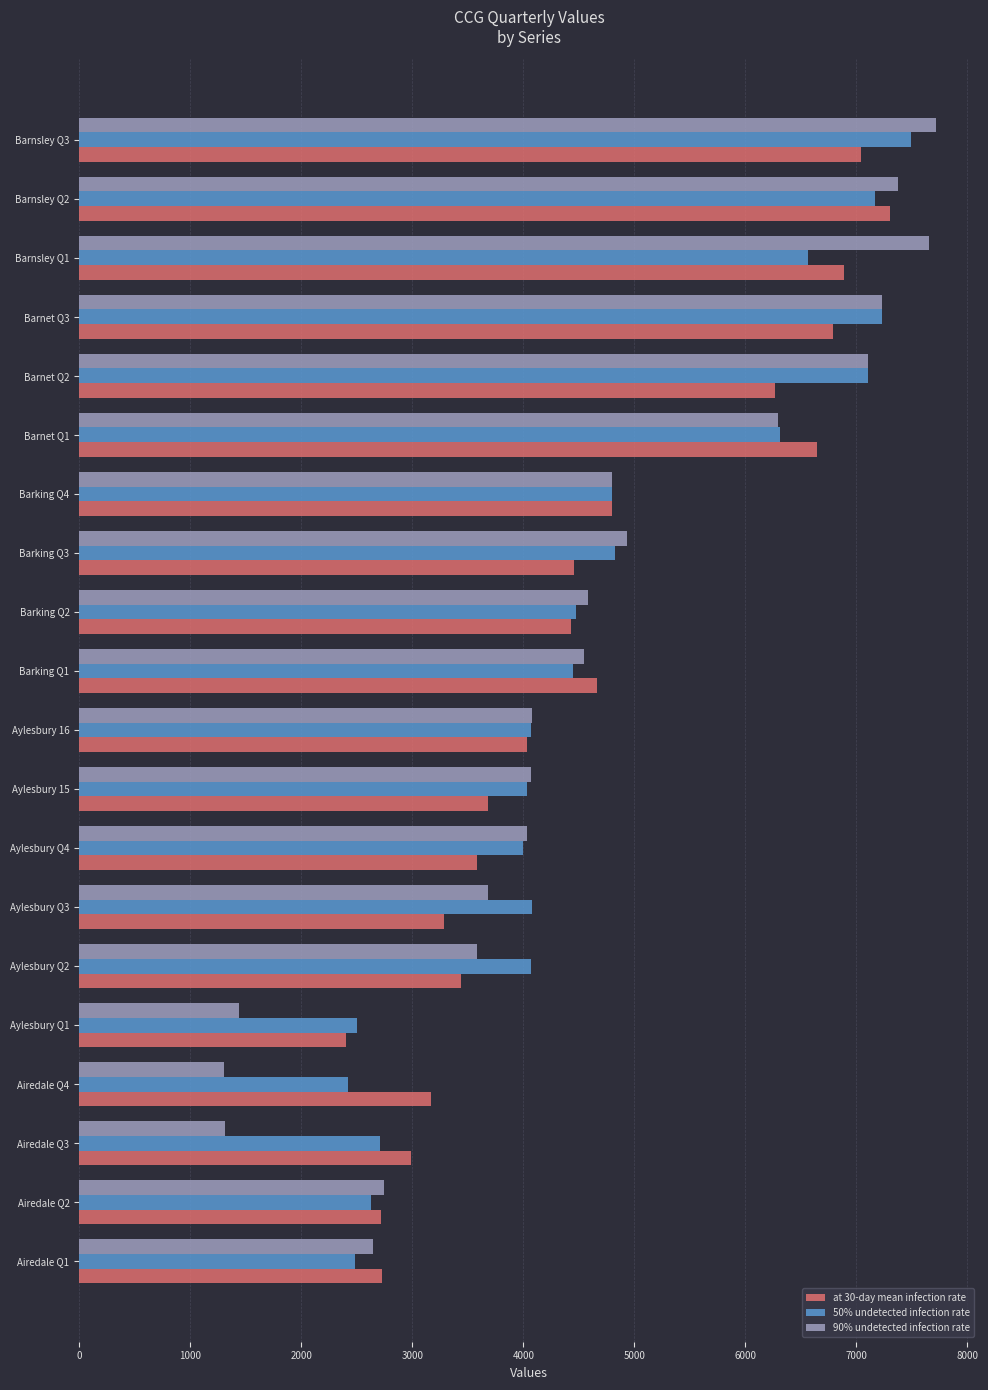

What is the difference between the maximum and minimum values in the 90% undetected infection rate series?

6406.1